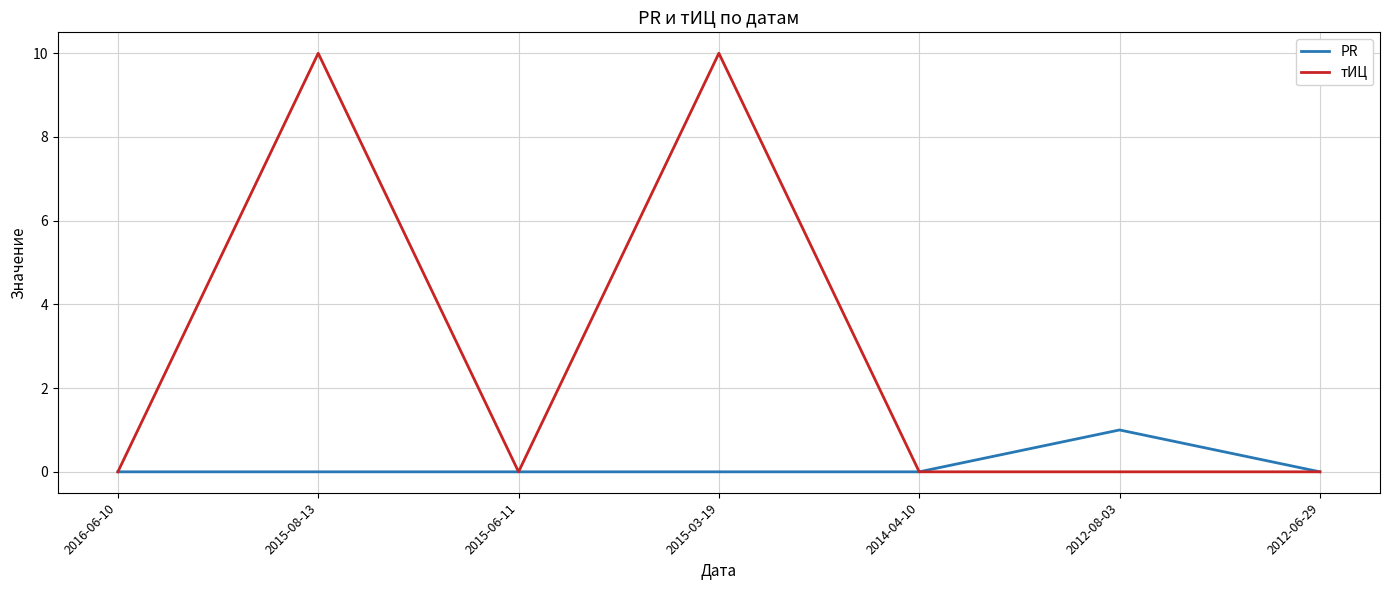

The PR series shows 2 at 2012-08-03. True or false?

False